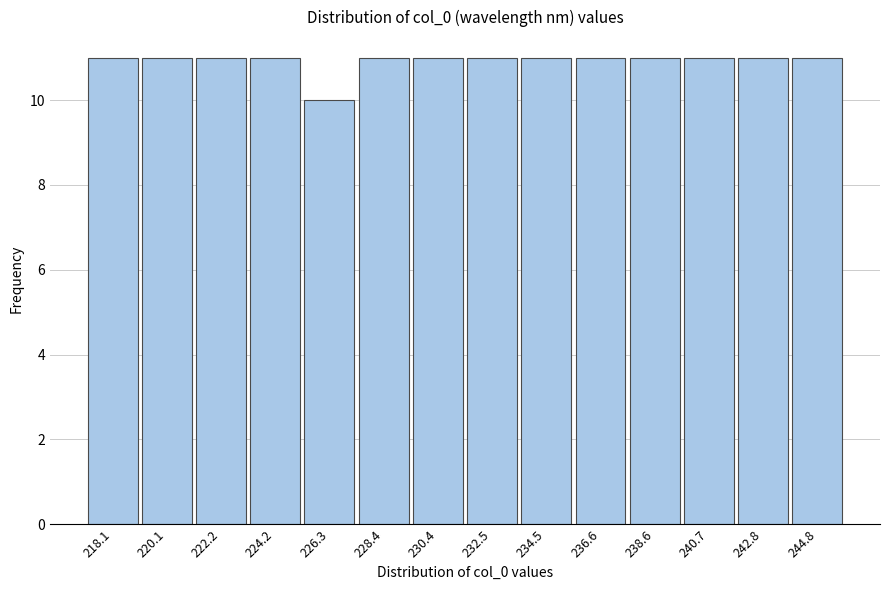

Reading left to right, transcribe all the data shown in this chart.

218.1=11	220.1=11	222.2=11	224.2=11	226.3=10	228.4=11	230.4=11	232.5=11	234.5=11	236.6=11	238.6=11	240.7=11	242.8=11	244.8=11